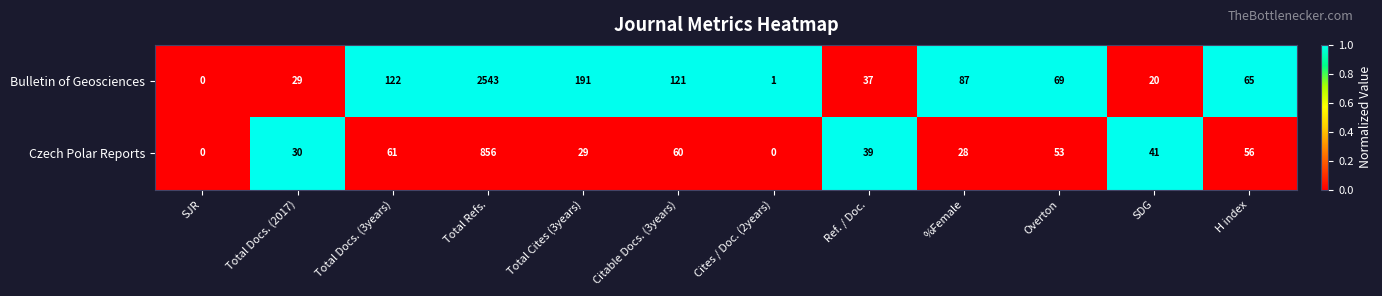

True or false: Bulletin of Geosciences has a value of 20 at SDG.

True